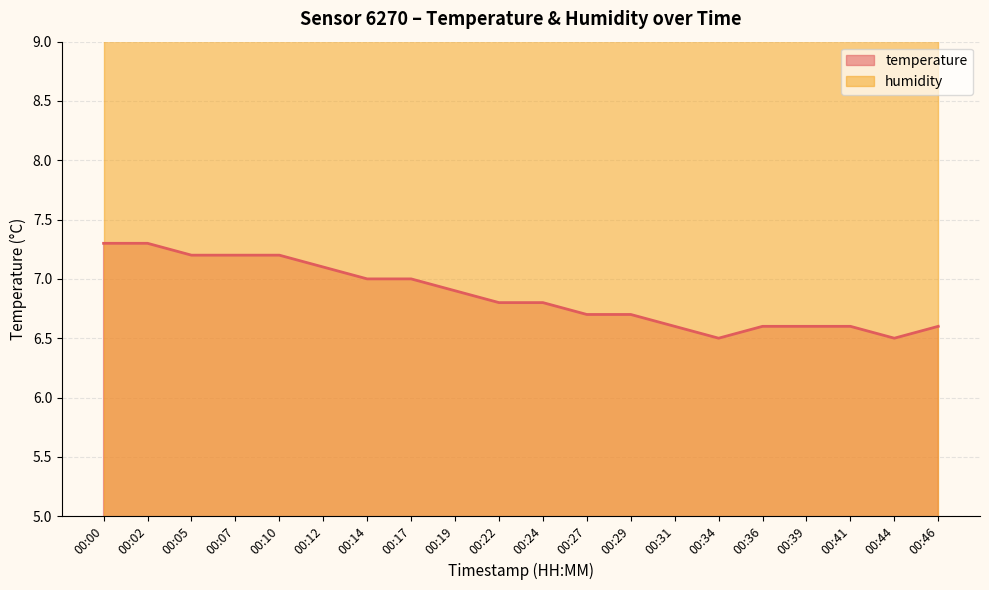

Rank the categories by value from highest to lowest.

00:00, 00:02, 00:05, 00:07, 00:10, 00:12, 00:14, 00:17, 00:19, 00:22, 00:24, 00:27, 00:29, 00:31, 00:36, 00:39, 00:41, 00:46, 00:34, 00:44